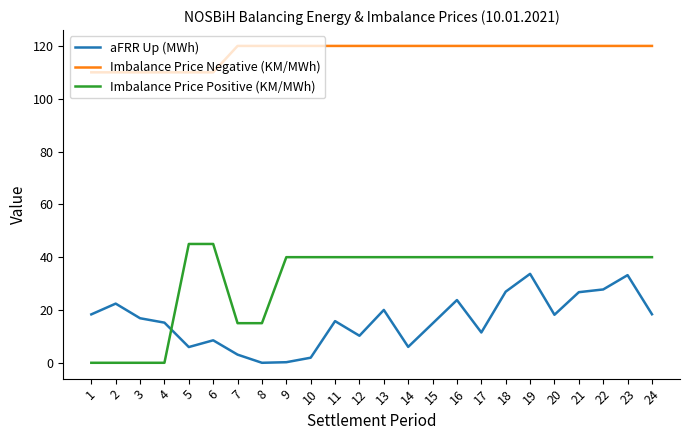

Rank the series by their average value, from highest to lowest.

Imbalance Price Negative (KM/MWh), Imbalance Price Positive (KM/MWh), aFRR Up (MWh)